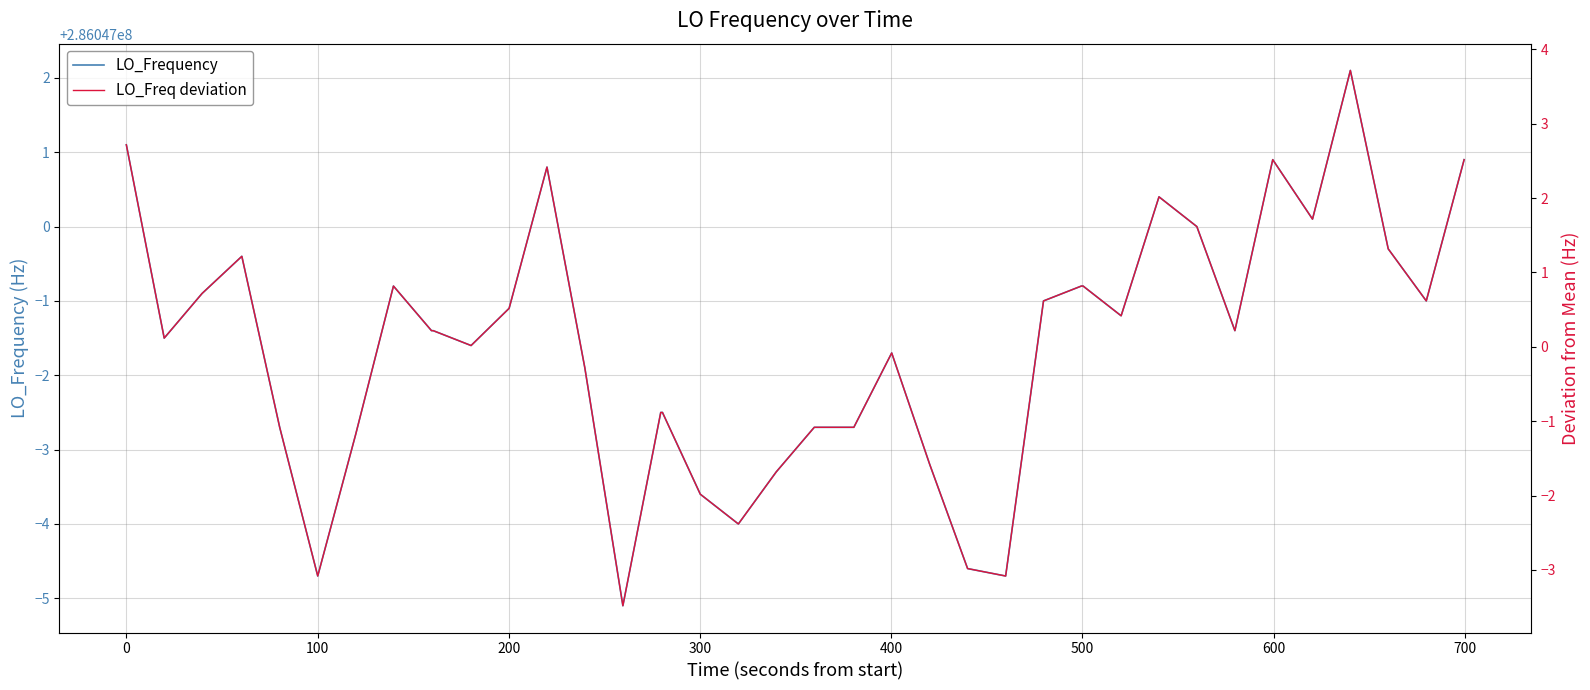

True or false: LO_Freq deviation and LO_Frequency intersect in this chart.

False